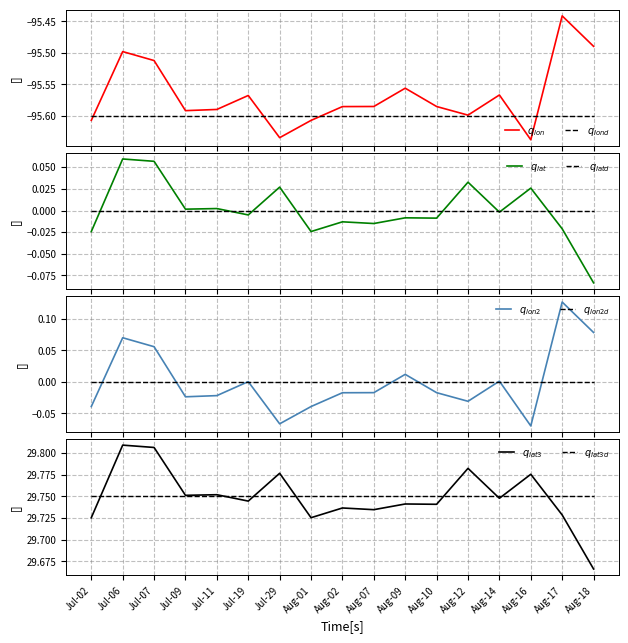

List the labels in order of lon value, smallest first.

Aug-16, Jul-29, Jul-02, Aug-01, Aug-12, Jul-09, Jul-11, Aug-02, Aug-10, Aug-07, Jul-19, Aug-14, Aug-09, Jul-07, Jul-06, Aug-18, Aug-17